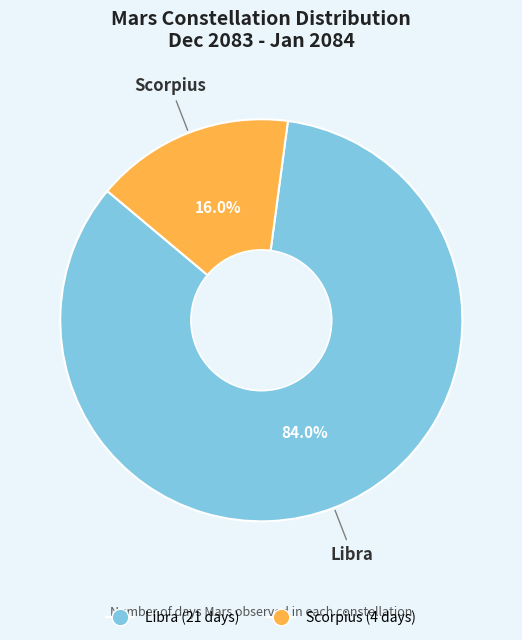

Is Scorpius the majority of the pie?

No